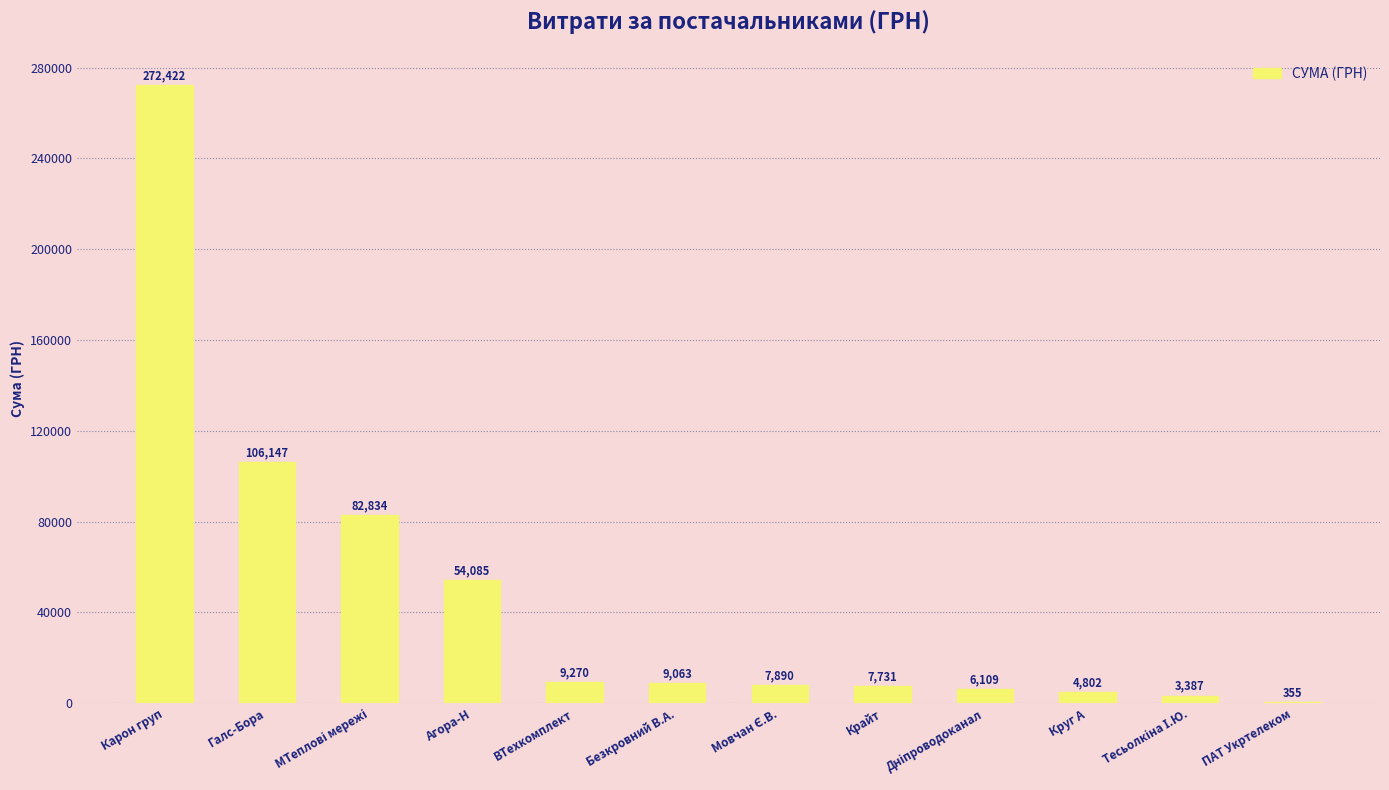

Which label corresponds to the largest value in the chart?

Карон груп